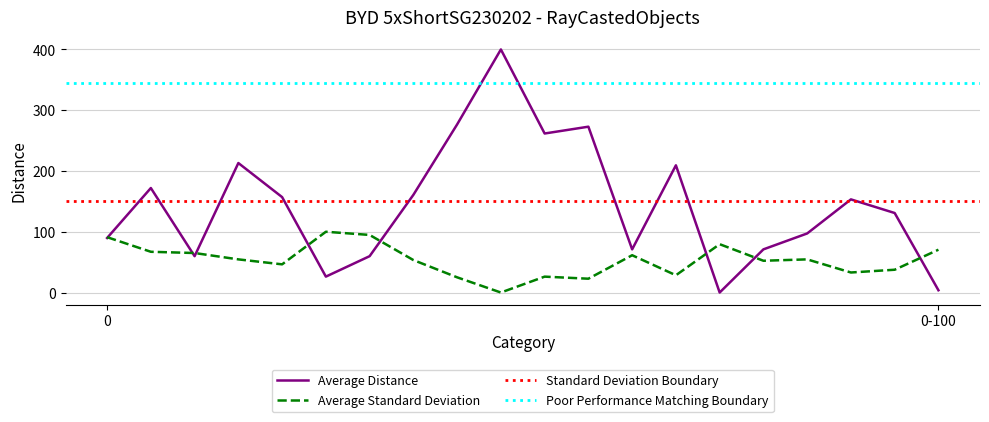

The value of Average Distance at 0 is 89.7. True or false?

True